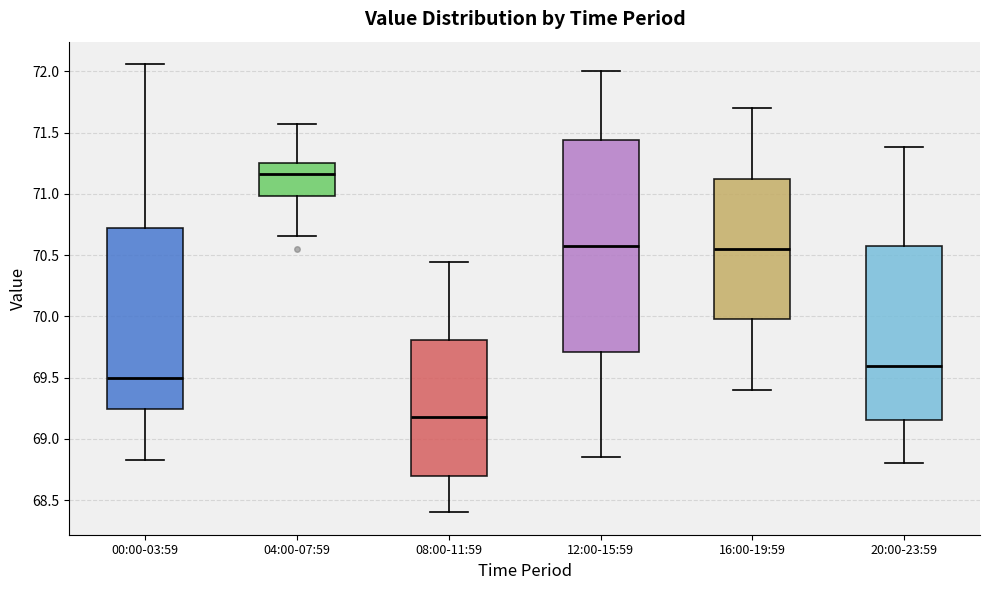

Which box is the tallest, from its lower edge to its upper edge?

12:00-15:59